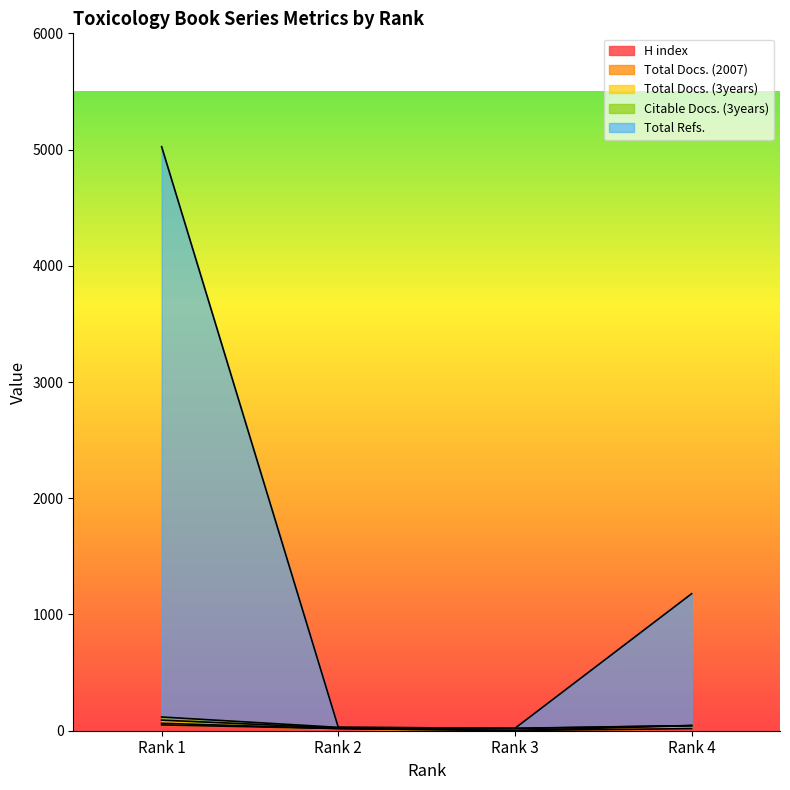

What is the difference between the Total Docs. (3years) values at Rank 1 and Rank 3?

10